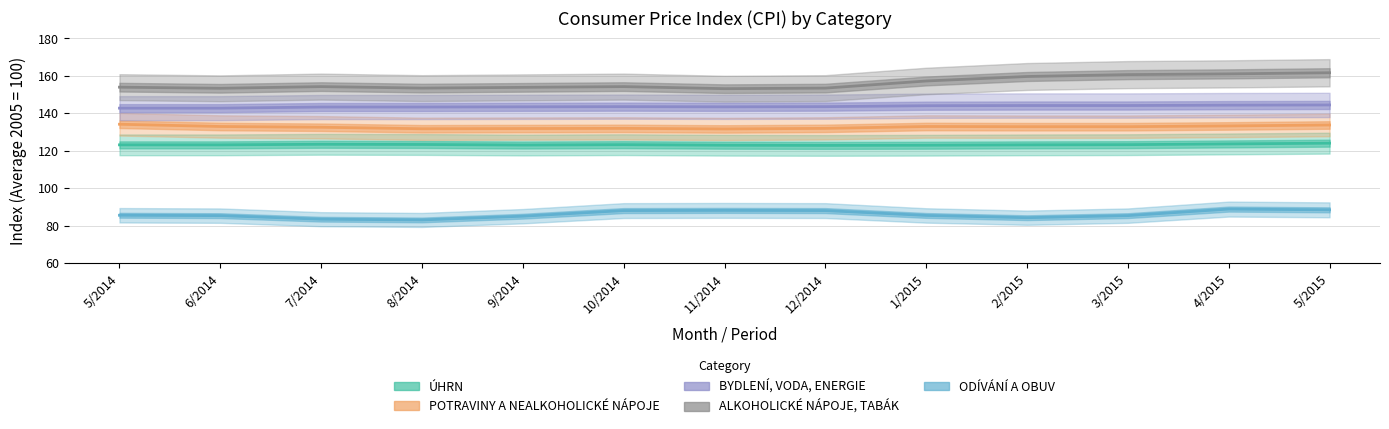

How many series are shown in this chart?

5